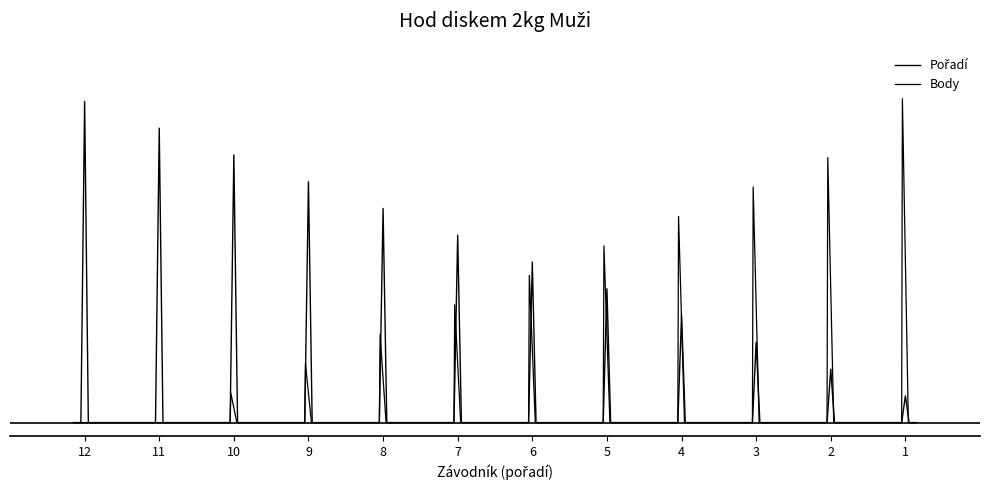

How many times do Body and Pořadí cross each other?

1